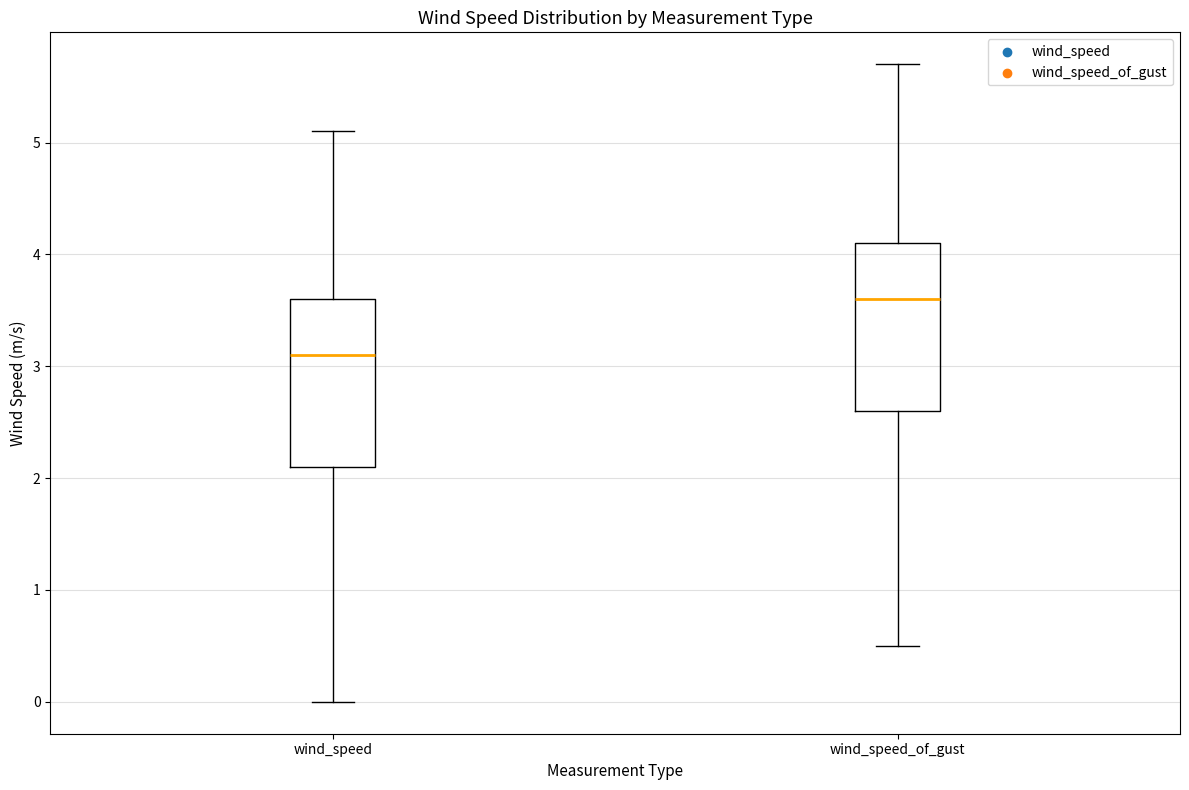

Reading left to right, read every box against the y-axis: the position of its median line, the range the box covers, and the ends of its whiskers. The values are not printed on the chart, so give them approximately, as read against the axis.

wind_speed: median 3.1, box 2.1 to 3.6, whiskers 0.0 to 5.1
wind_speed_of_gust: median 3.6, box 2.6 to 4.1, whiskers 0.5 to 5.7